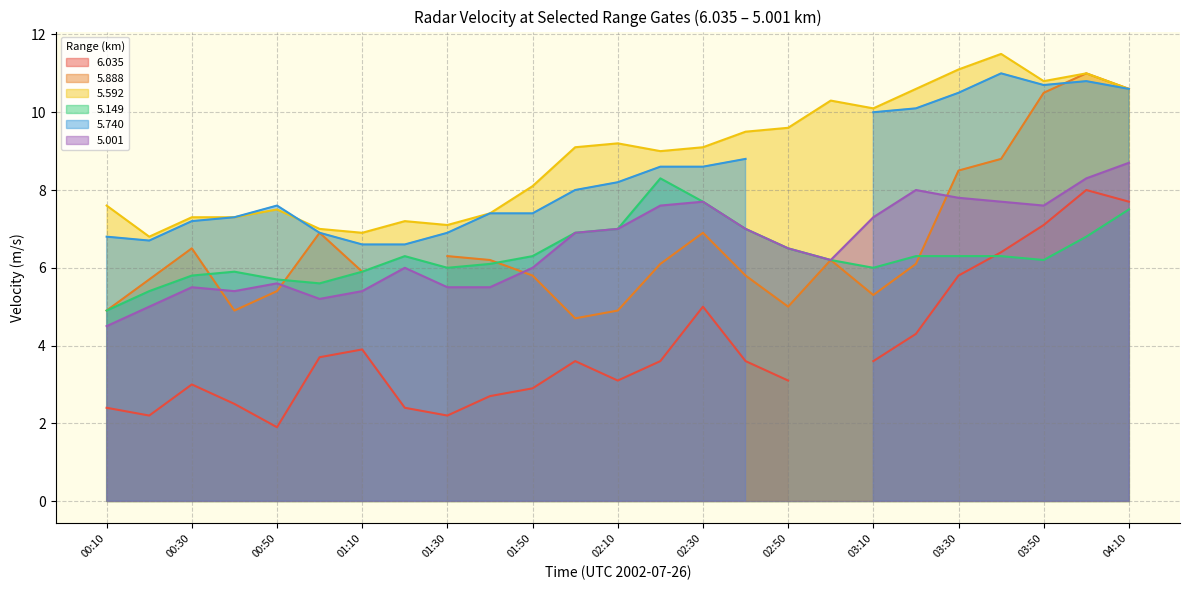

True or false: 5.149 and 5.592 intersect in this chart.

False